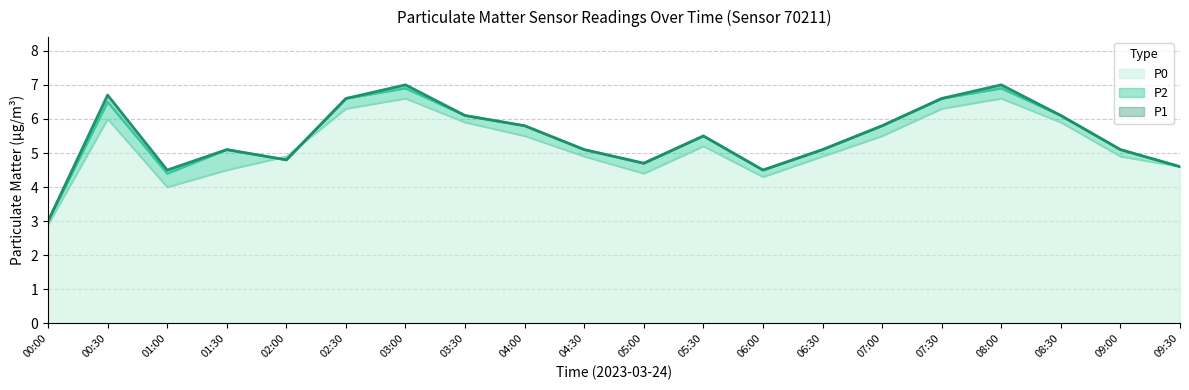

The P2 series shows 5.1 at 01:30. True or false?

True